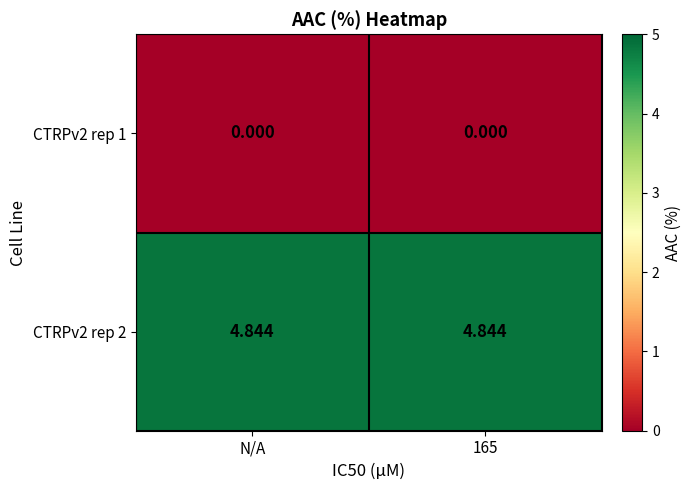

Is the value of CTRPv2 rep 1 at 165 greater than the value of CTRPv2 rep 2 at 165?

No